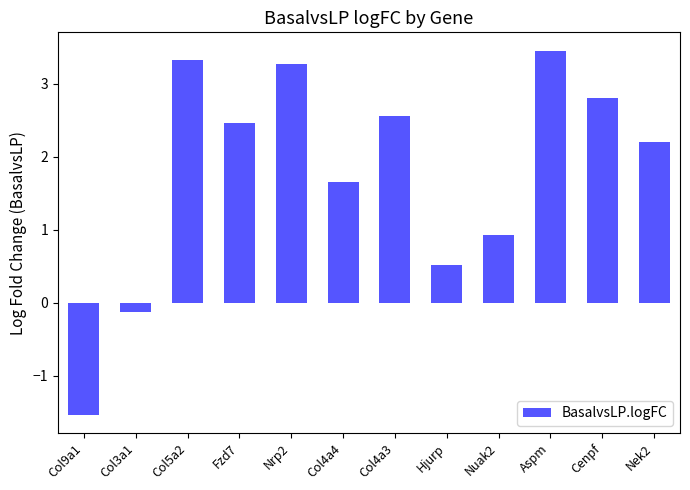

How many values are above zero?

10